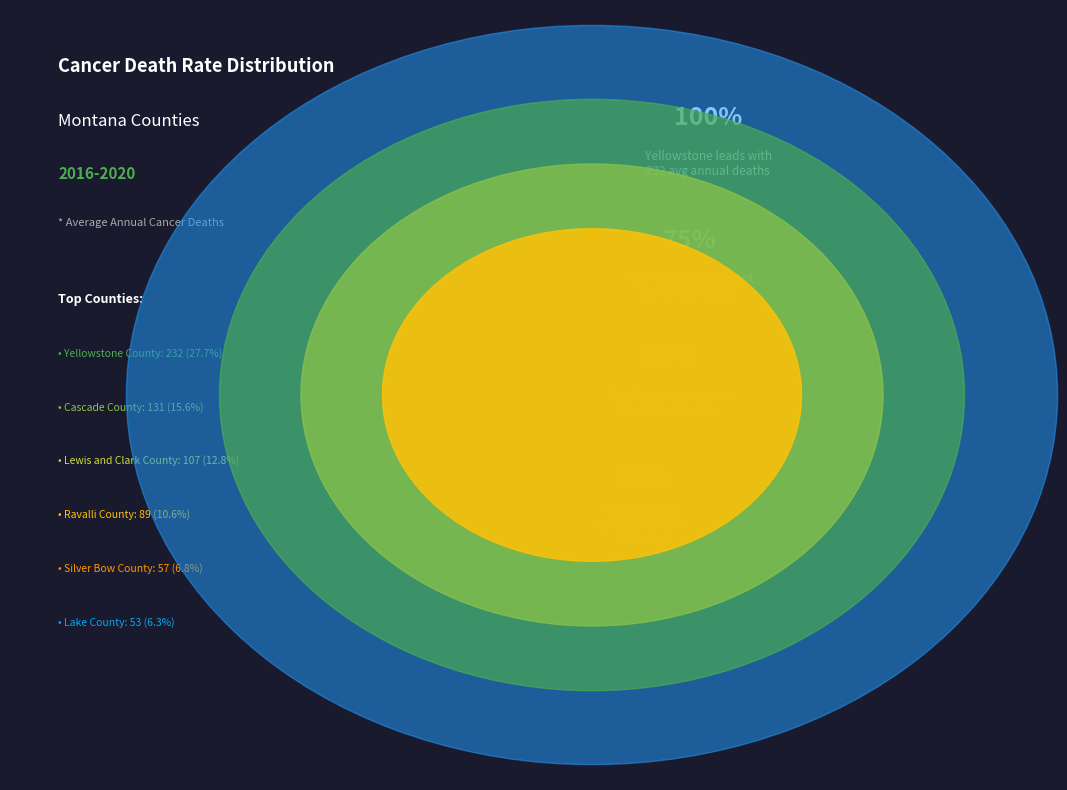

Which slice is the largest?

Yellowstone County